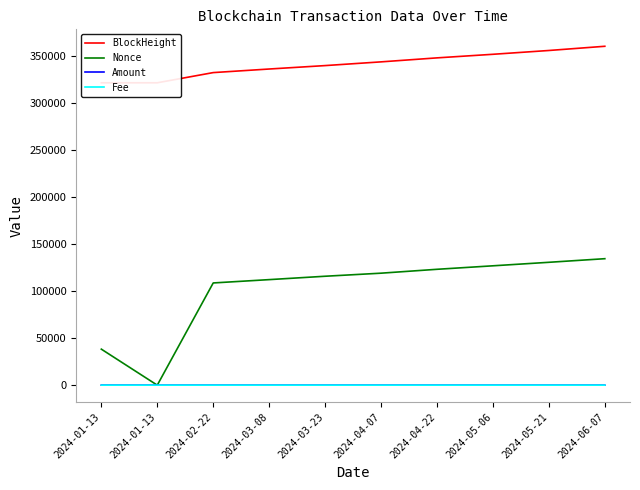

At which label is Nonce closest to 67222?

2024-01-13